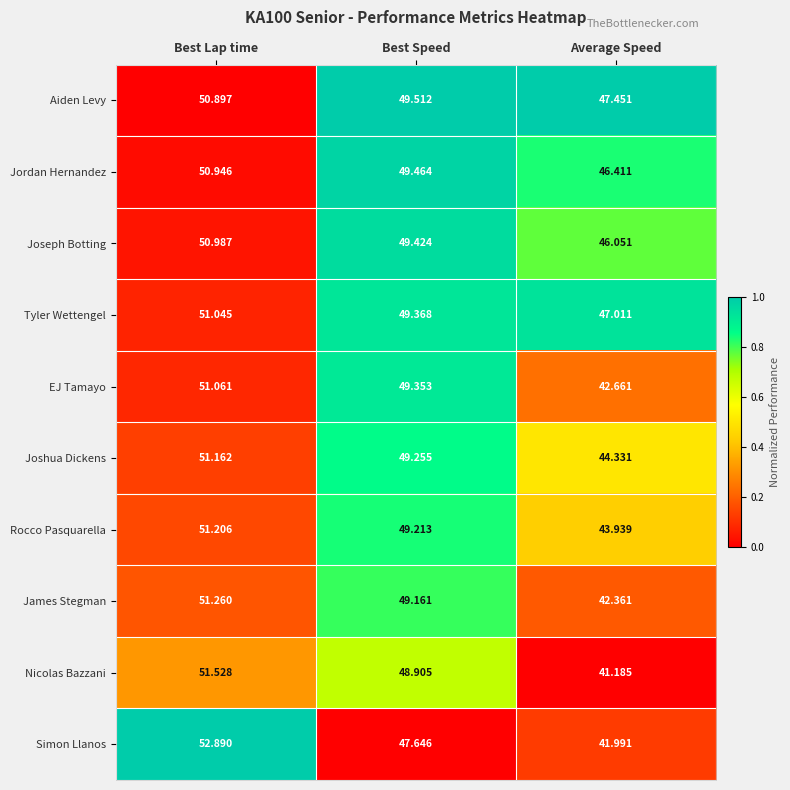

What is the difference between the highest and lowest values at Best Lap time?

2.0